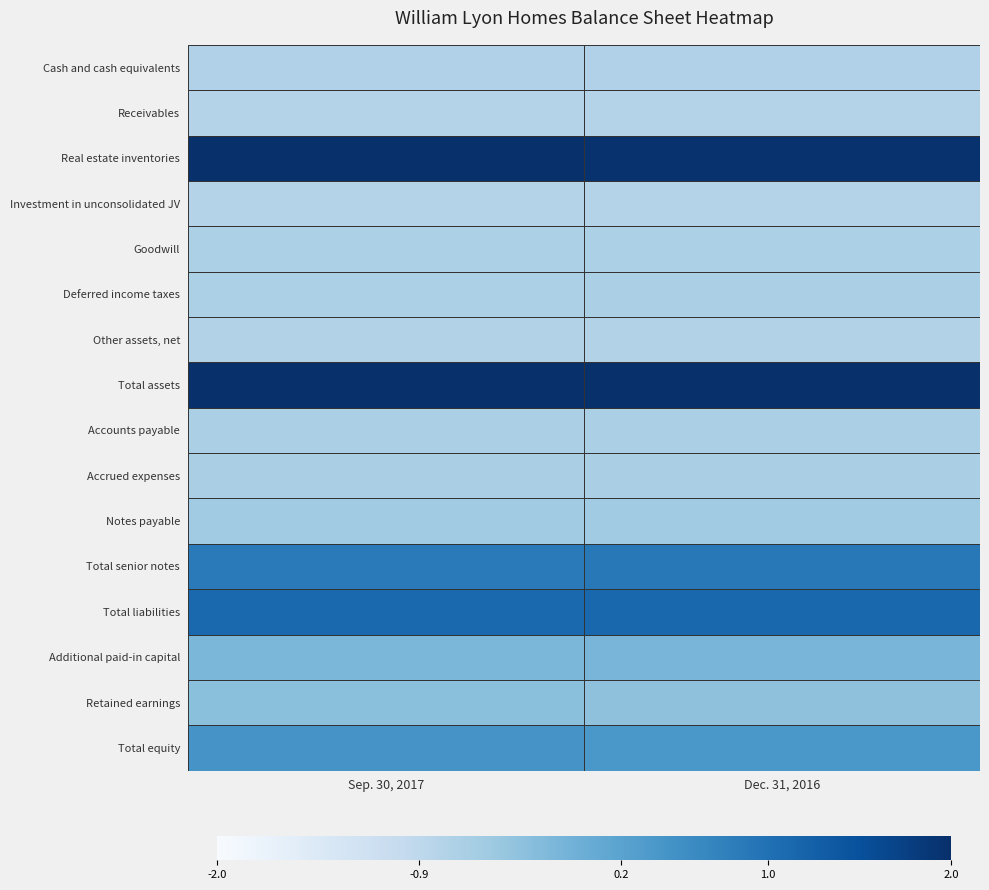

What is the smallest value displayed?

-0.8